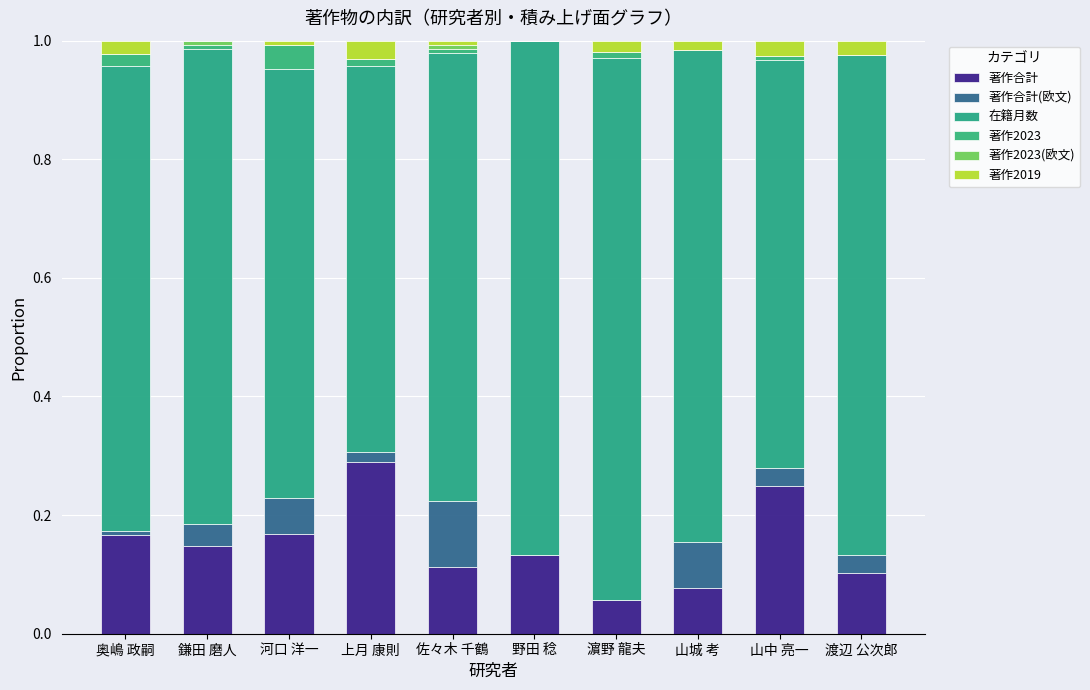

What is the average value of the 著作合計 series?

0.2